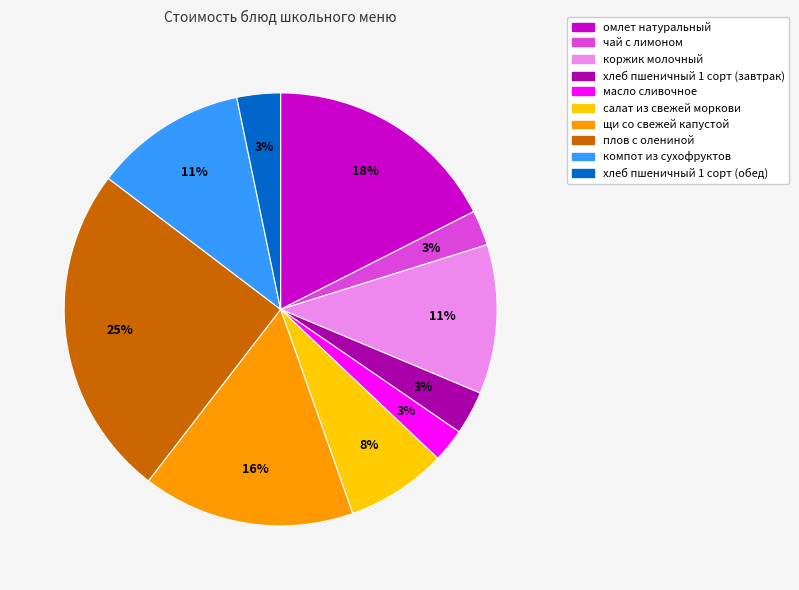

Count the number of slices in the pie.

10